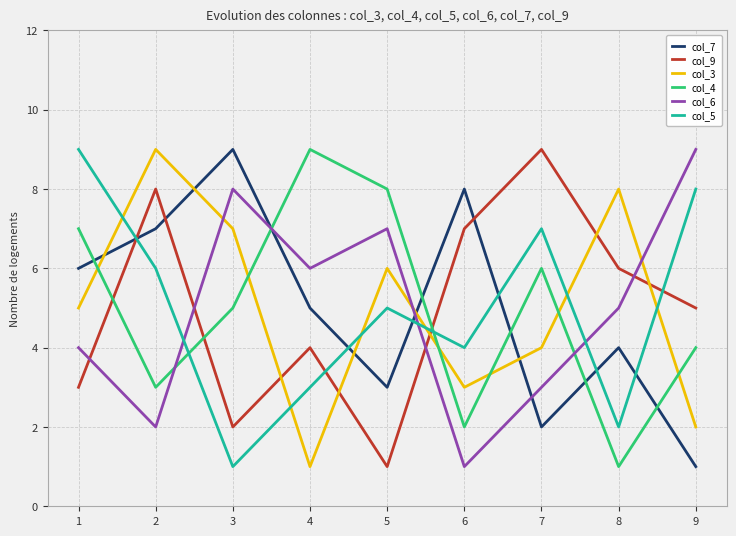

At 6, list the series in order from largest to smallest.

col_7, col_9, col_5, col_3, col_4, col_6